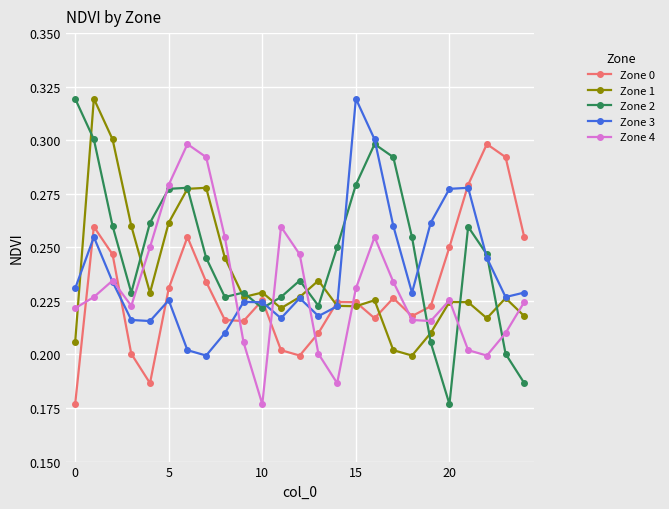

True or false: Zone 2 and Zone 0 intersect in this chart.

True